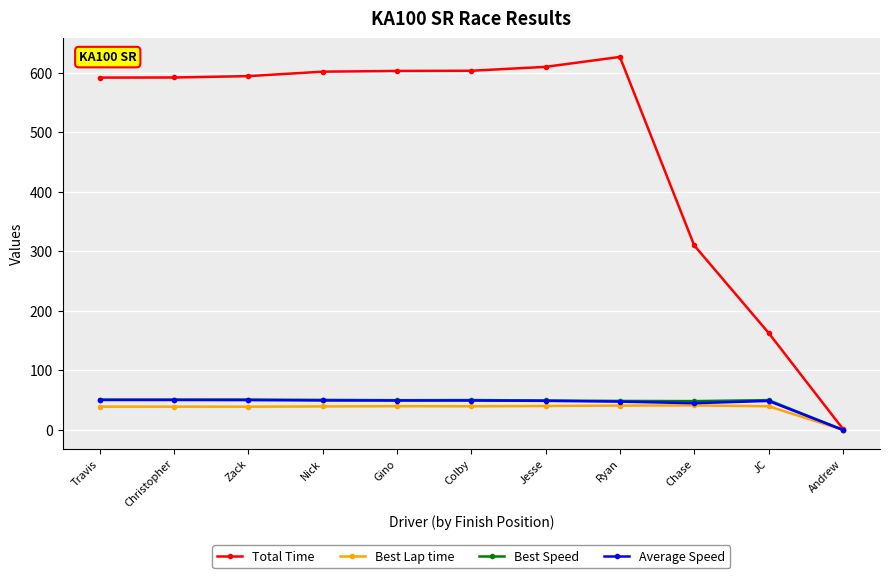

What is the difference between the highest and lowest values at Colby?

563.6